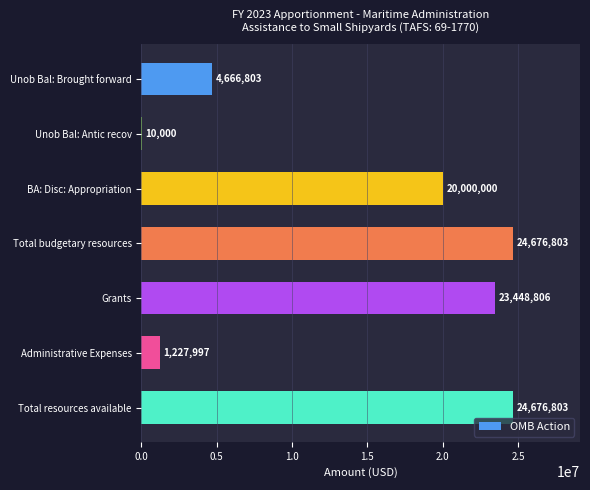

What is the sum of the values at Total resources available and Unob Bal: Antic recov?

24686803